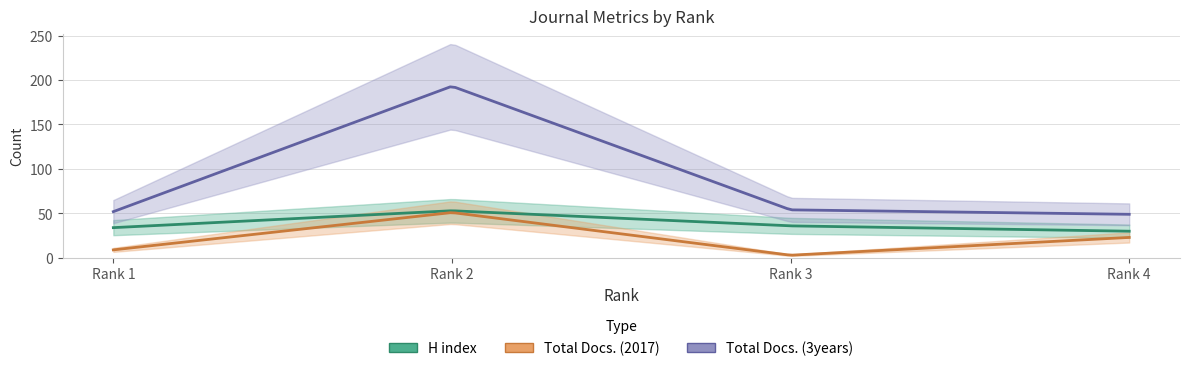

Which series has the widest spread of values?

Total Docs. (3years)